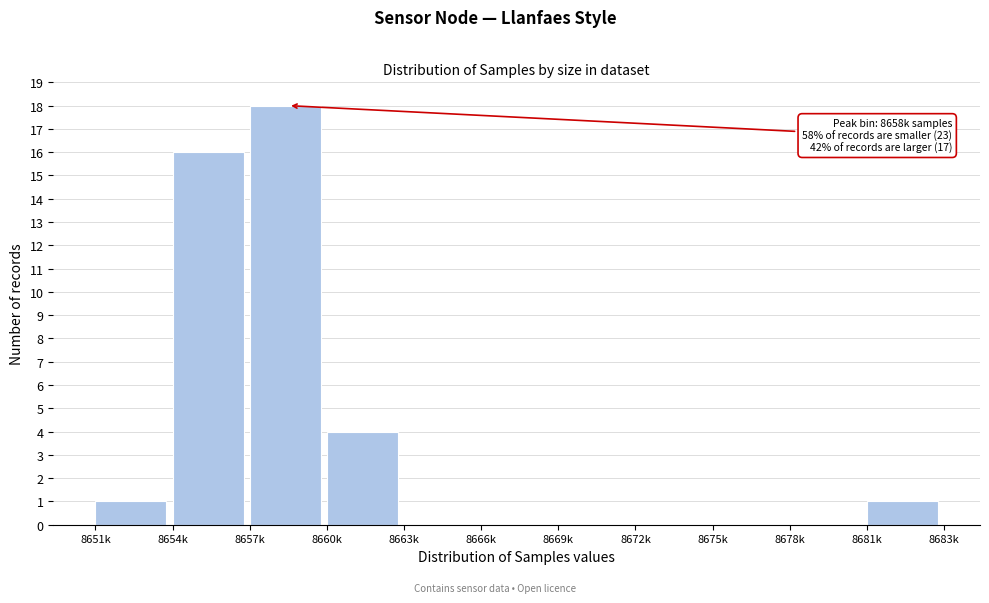

Reading left to right, transcribe all the data shown in this chart.

8651k=1	8654k=16	8657k=18	8660k=4	8663k=0	8666k=0	8669k=0	8672k=0	8675k=0	8678k=0	8681k=1